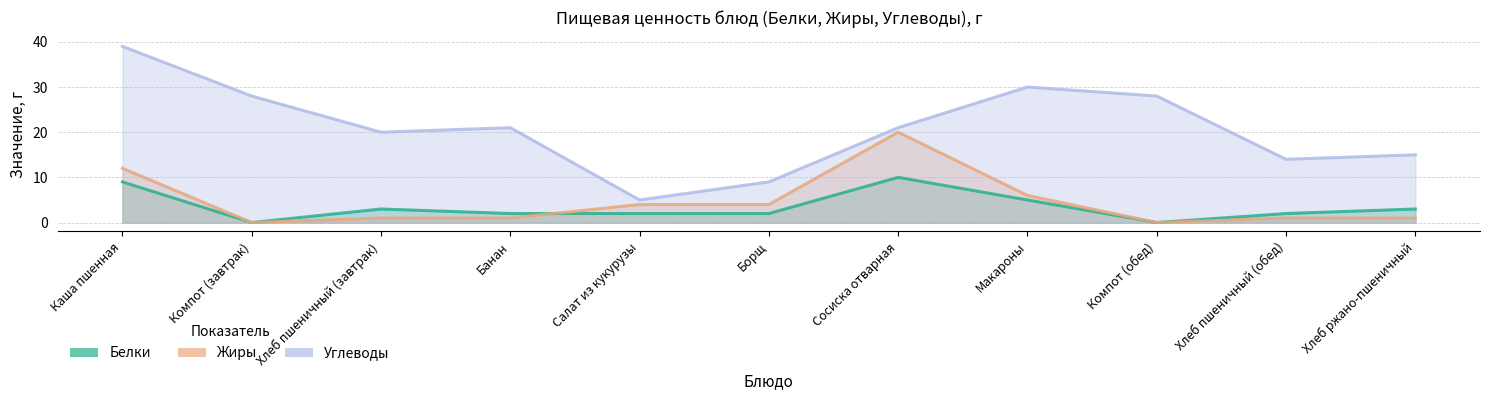

What is the value of the Жиры point at the 6th from the left?

4